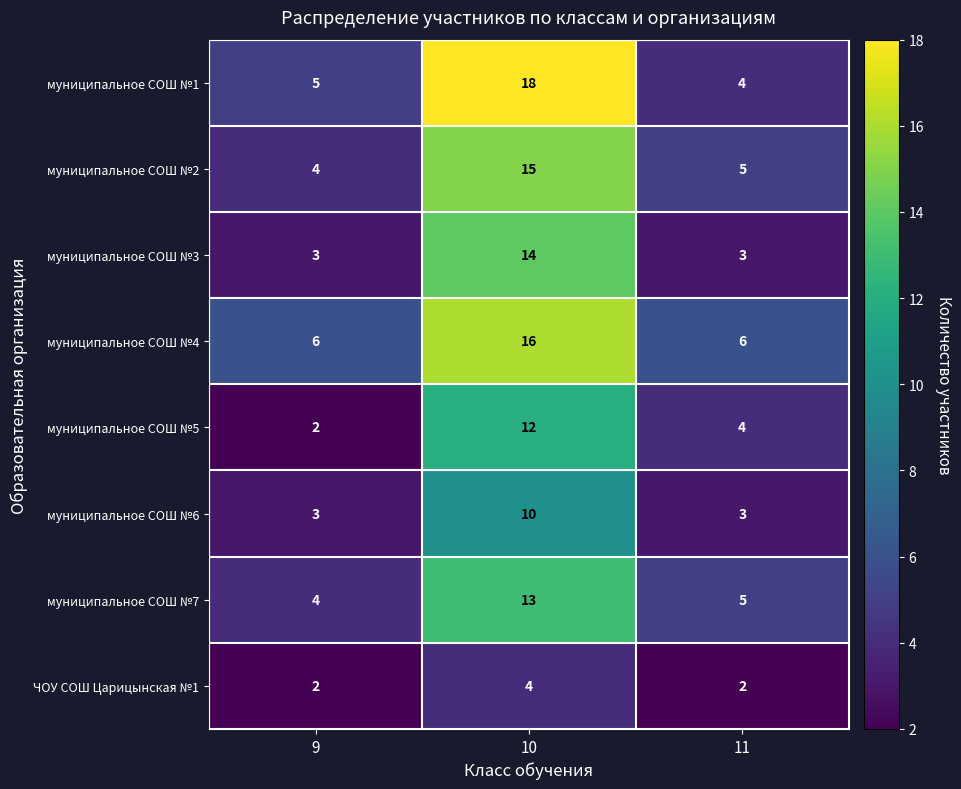

True or false: муниципальное СОШ №3 has a value of 6 at 10.

False